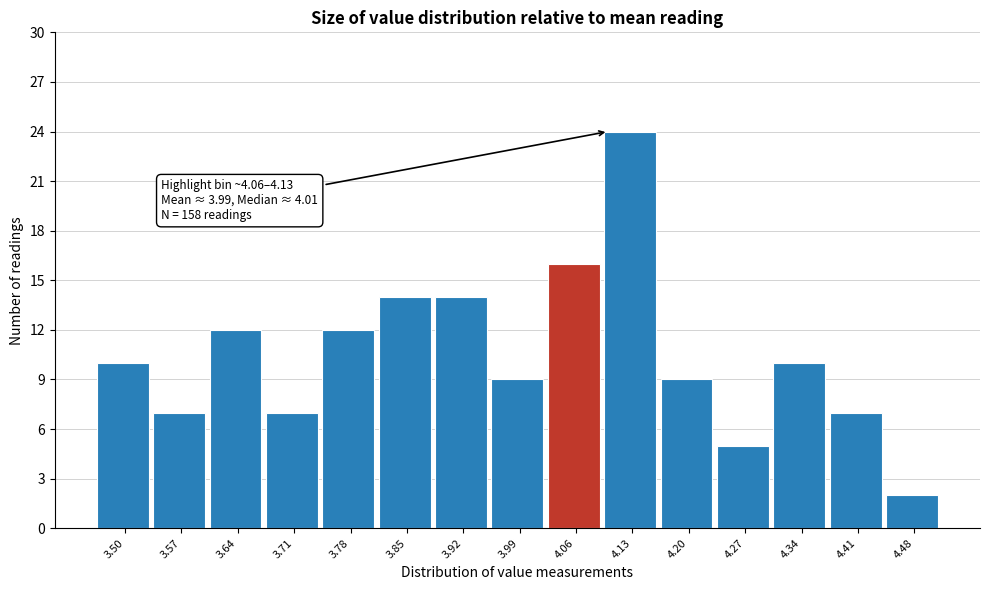

Reading left to right, list all the values displayed in this chart.

10	7	12	7	12	14	14	9	16	24	9	5	10	7	2